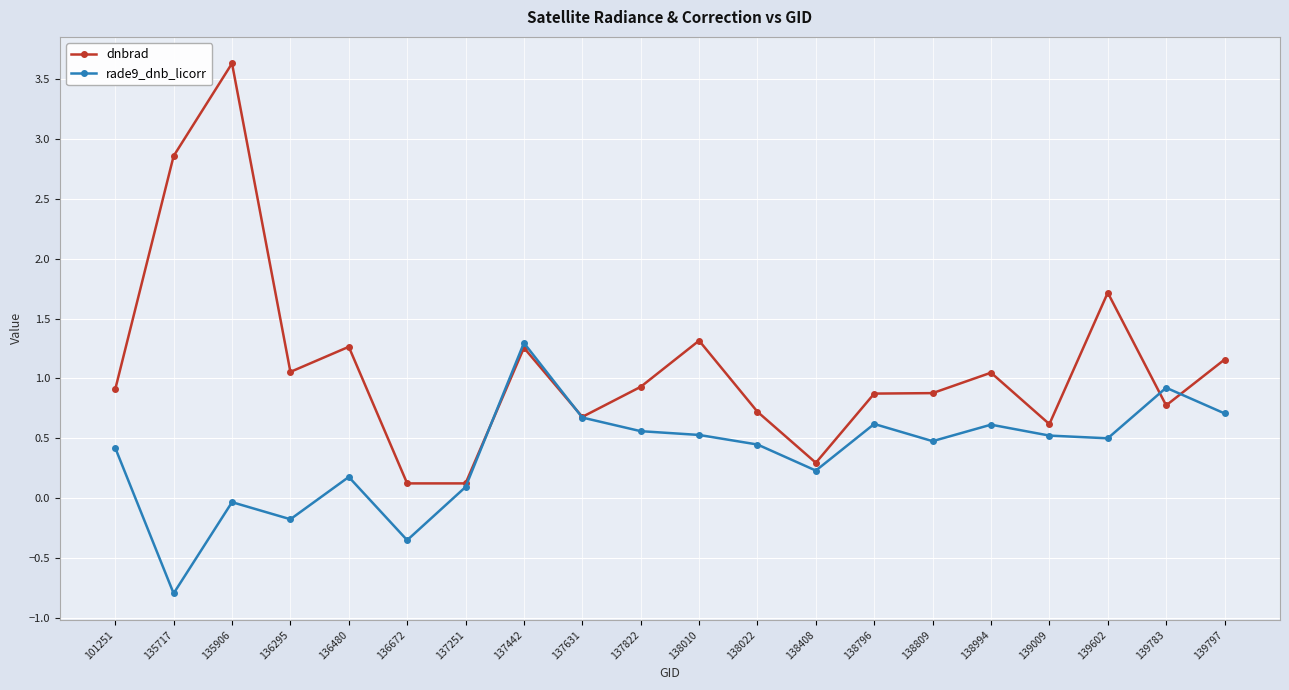

What is the sum of all rade9_dnb_licorr values?

7.5